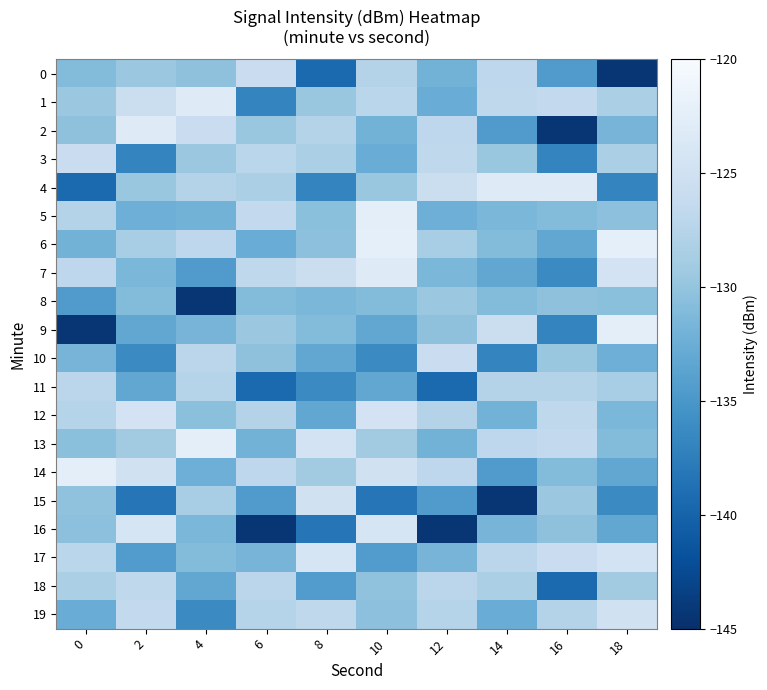

Which category has the lowest value across all series?

18